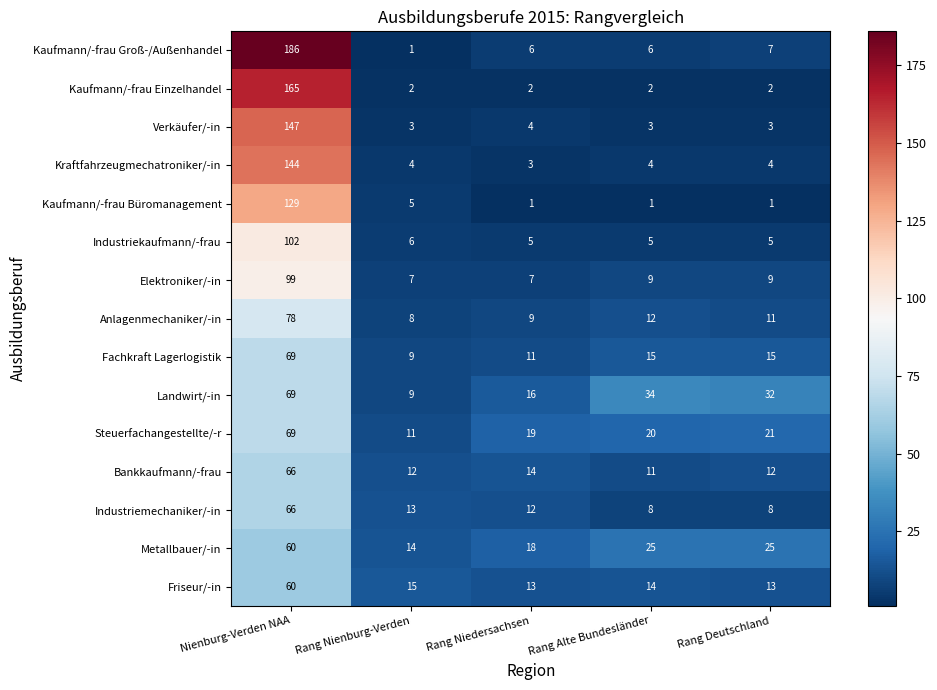

Count the number of categories in the chart.

5